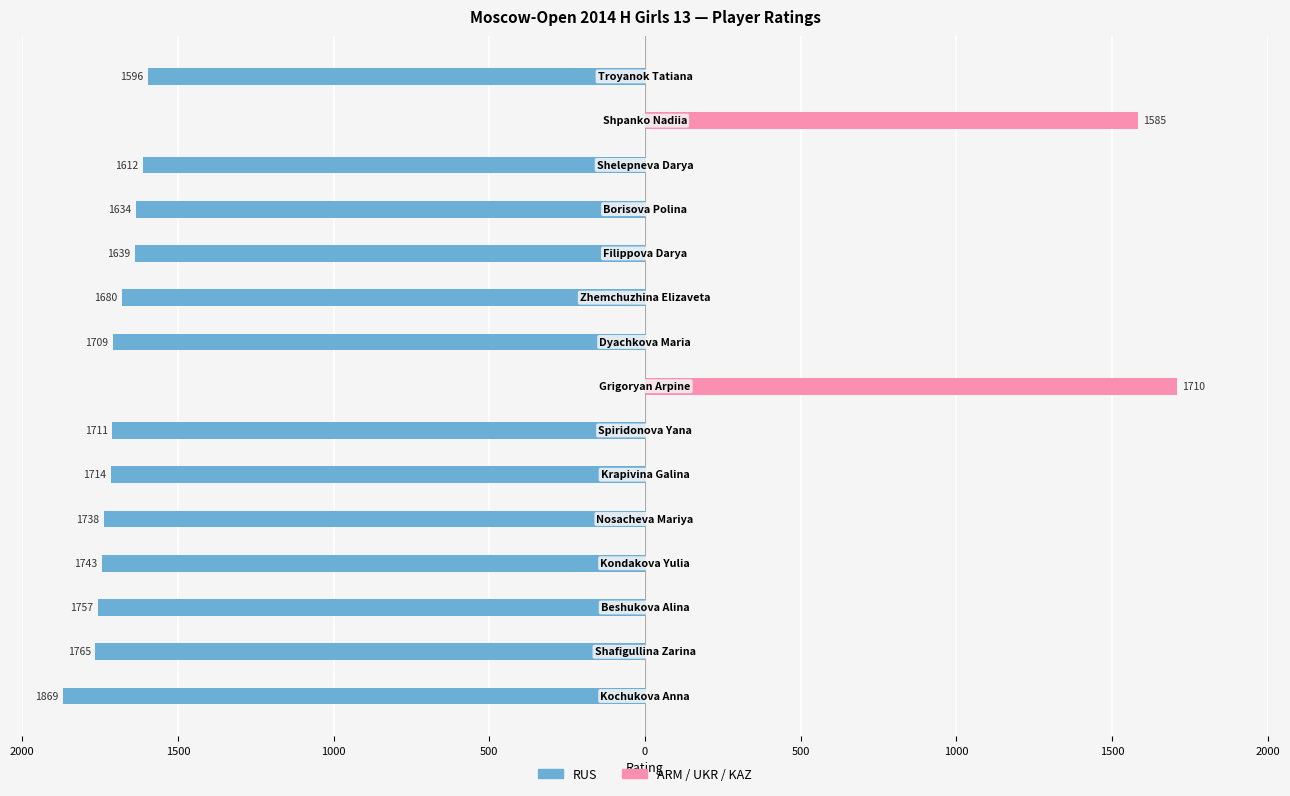

Reading right to left, transcribe all the data shown in this chart.

RUS: -1596	0	-1612	-1634	-1639	-1680	-1709	0	-1711	-1714	-1738	-1743	-1757	-1765	-1869
ARM / UKR / KAZ: 0	1585	0	0	0	0	0	1710	0	0	0	0	0	0	0